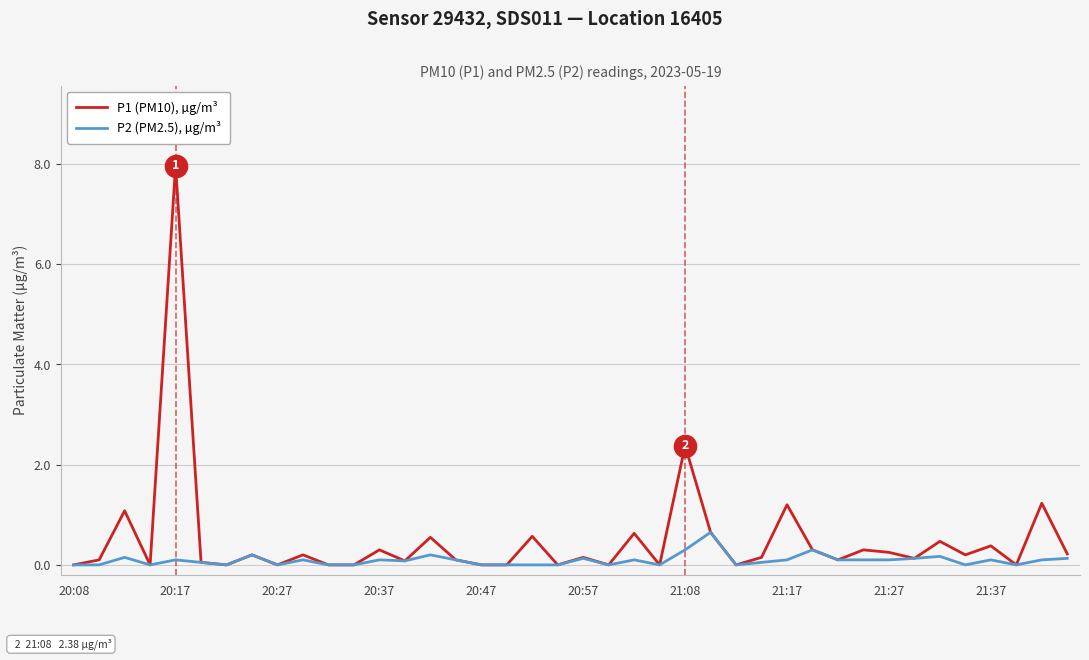

Which series has the largest total across all categories?

P1 (PM10), µg/m³